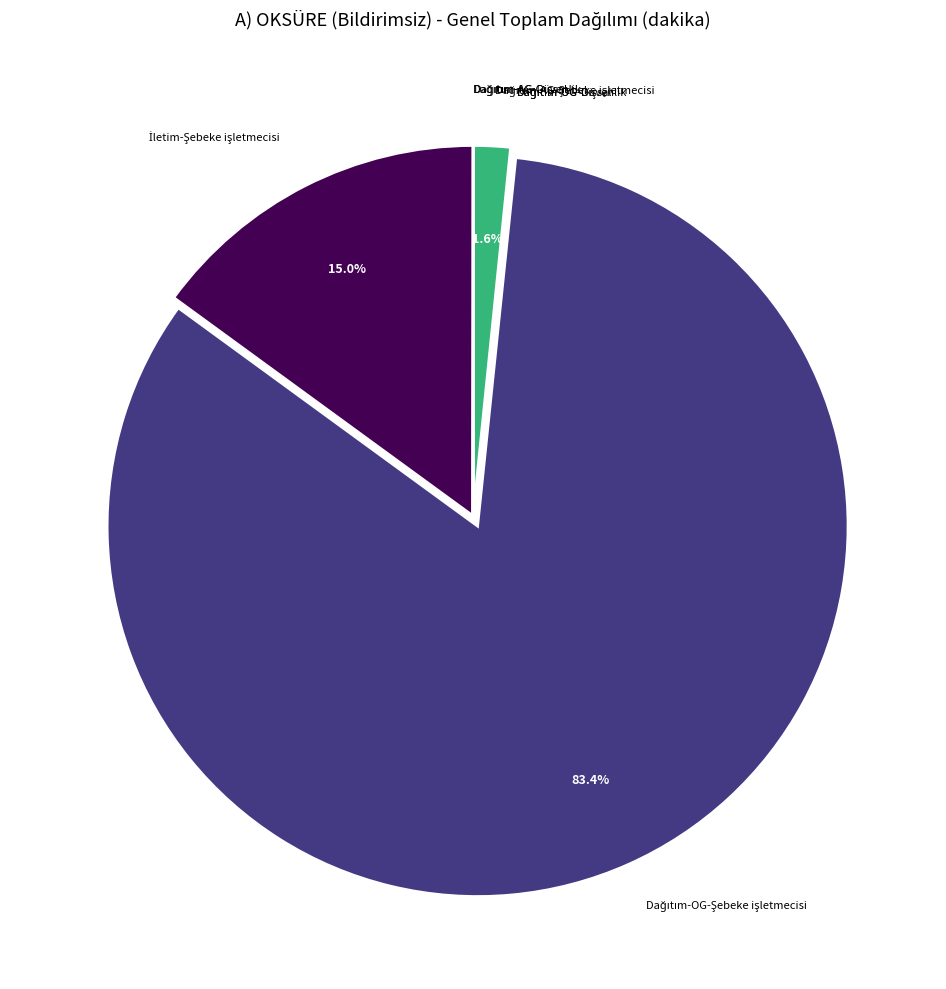

Does any single category account for the majority?

Yes